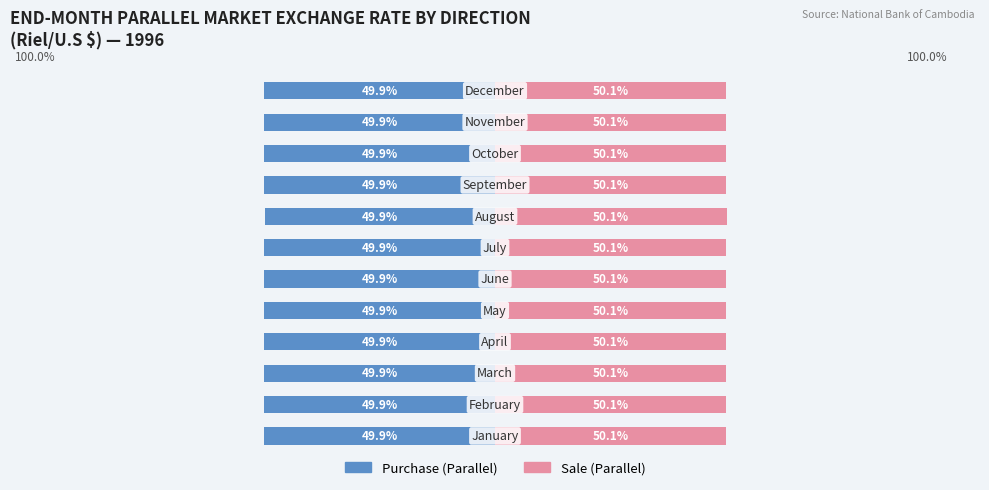

Which series has the largest total across all categories?

Sale (Parallel)